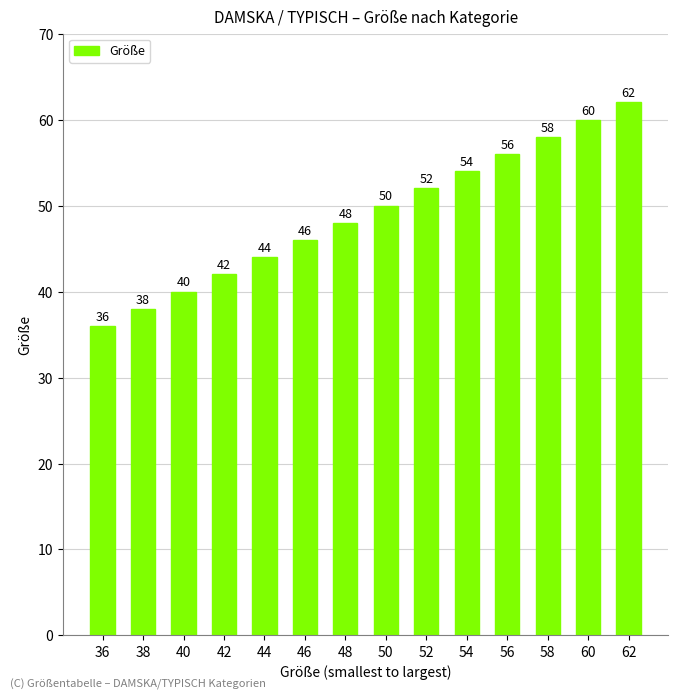

What is the sum of all values?

686